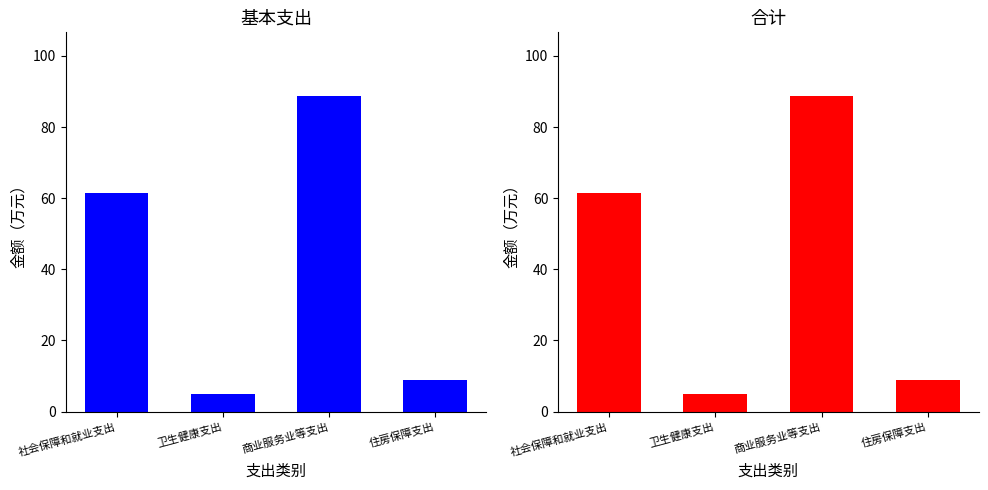

Rank the series at 卫生健康支出 from highest to lowest value.

基本支出, 合计